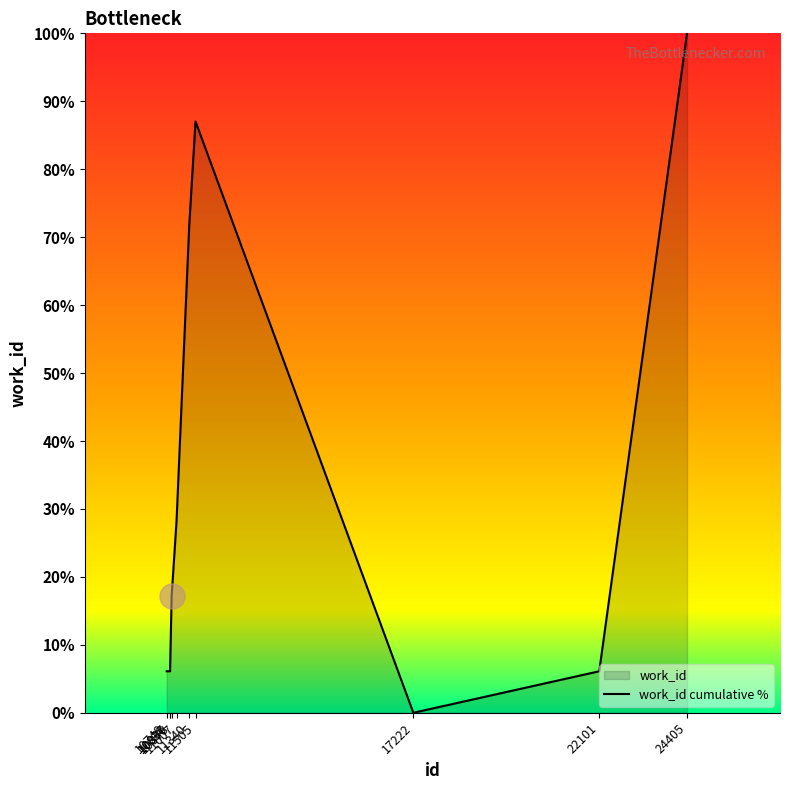

How many points are lower than both their immediate neighbors (excluding endpoints)?

1